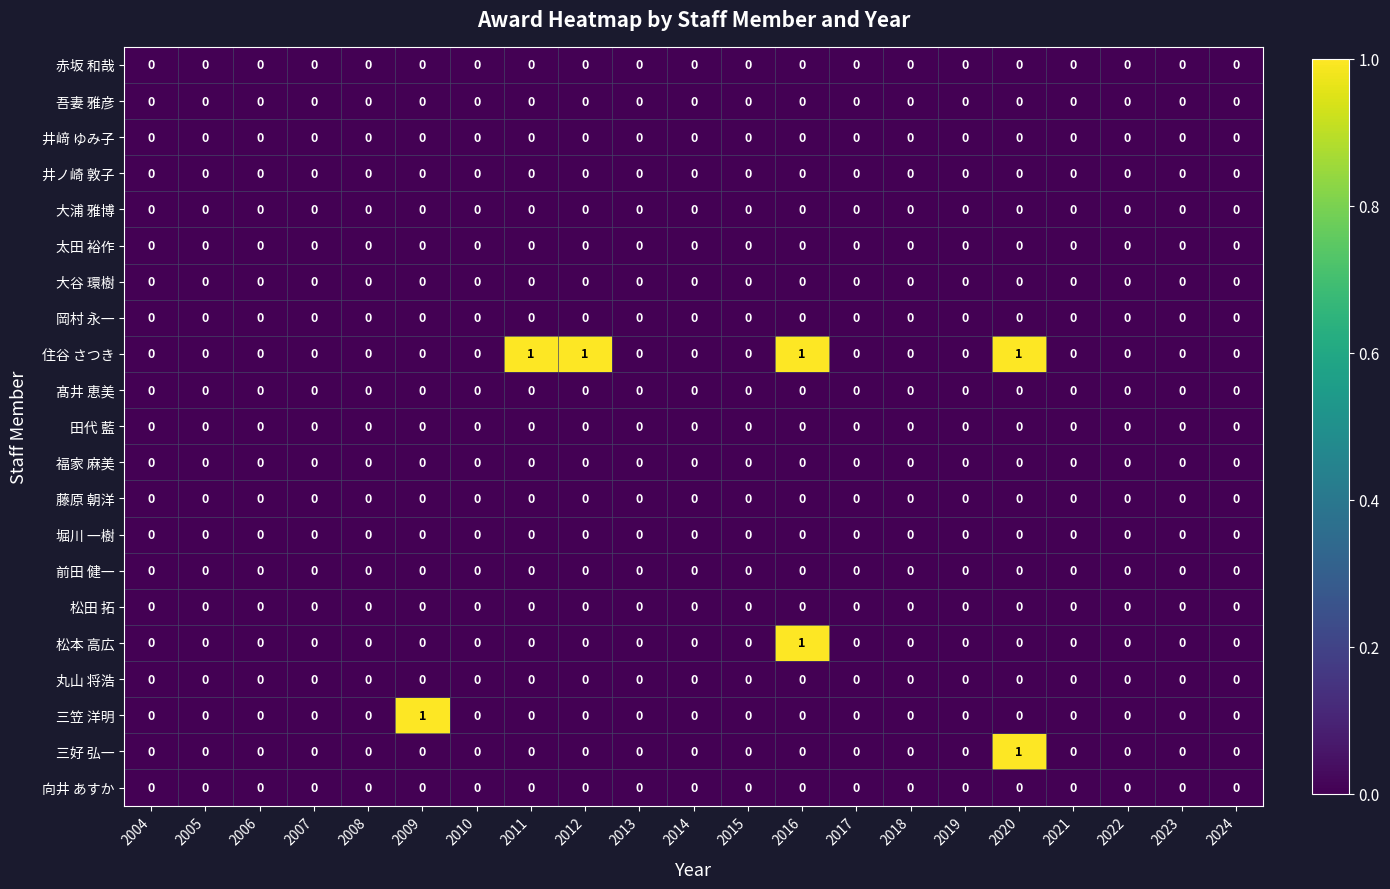

The value of 松本 高広 at 2017 is 0. True or false?

True